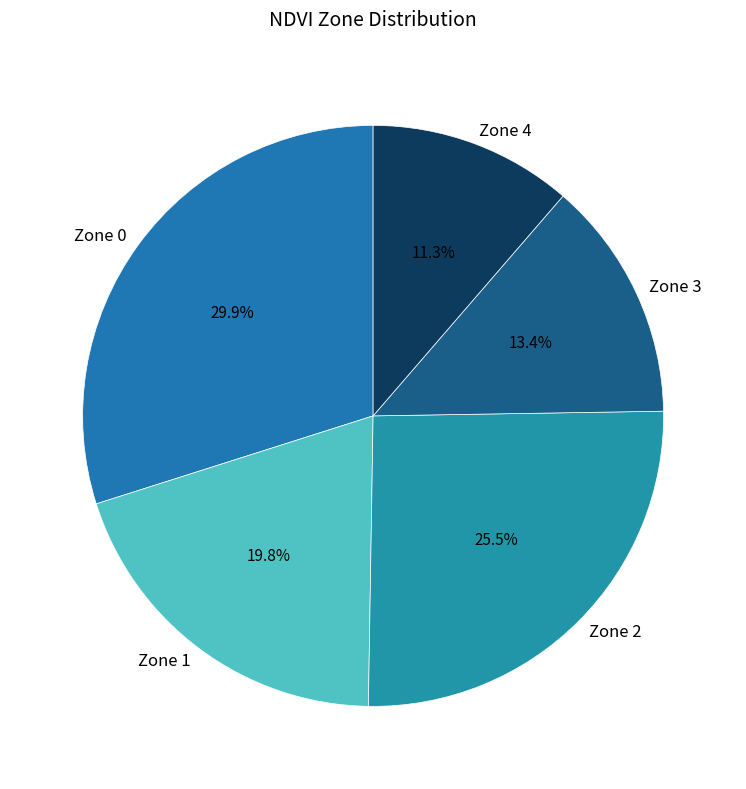

To the nearest percent, what percentage of the pie is Zone 1?

20%